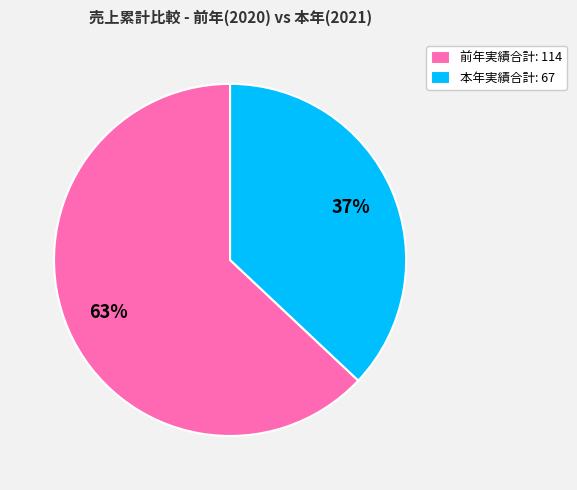

Rank the categories by value from lowest to highest.

本年実績合計: 67, 前年実績合計: 114